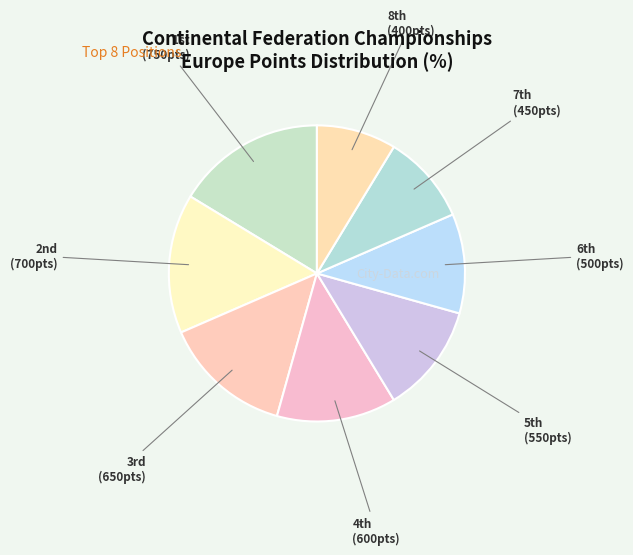

What is the largest slice in the pie chart?

1st